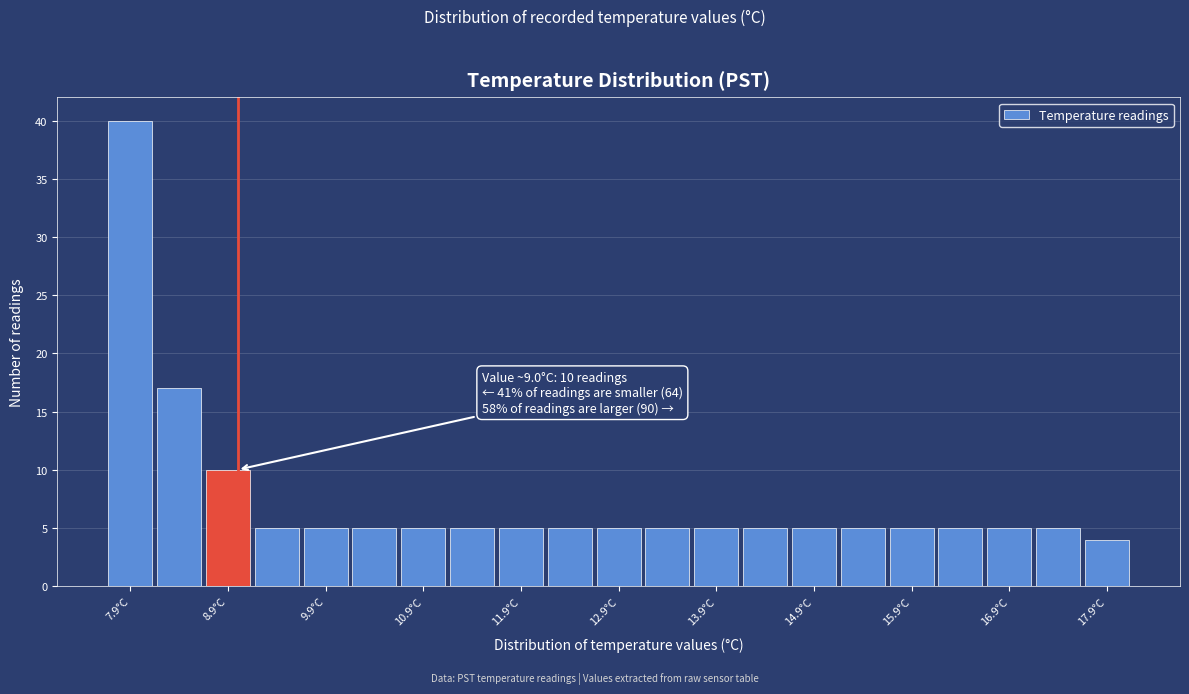

Over which range of the x-axis is the bar tallest?

7.65 to 8.15